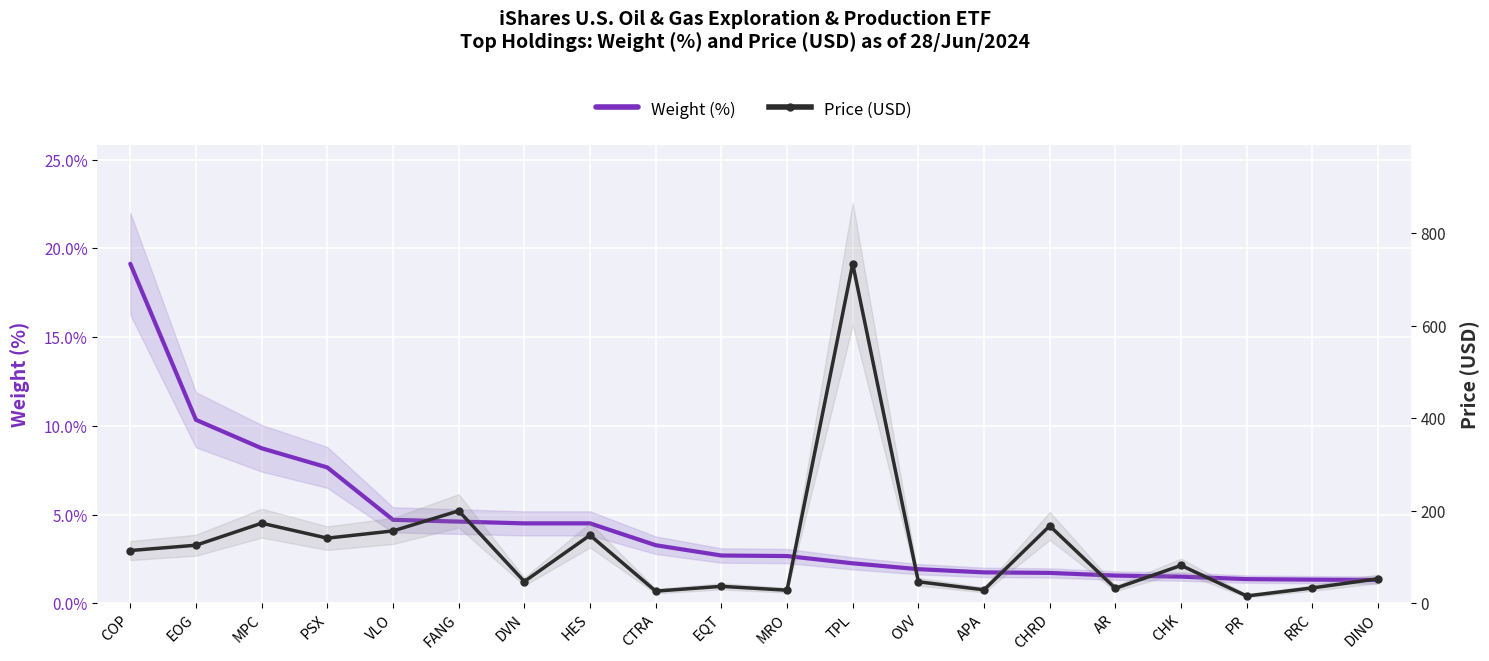

Reading left to right, extract all data points from this chart.

Weight (%): 19.1	10.3	8.7	7.7	4.7	4.6	4.5	4.5	3.3	2.7	2.7	2.3	1.9	1.8	1.7	1.6	1.5	1.4	1.3	1.3
Price (USD): 114.4	125.9	173.5	141.2	156.8	200.2	47.4	147.5	26.7	37.0	28.7	734.3	46.9	29.4	167.7	32.6	82.2	16.1	33.5	53.3